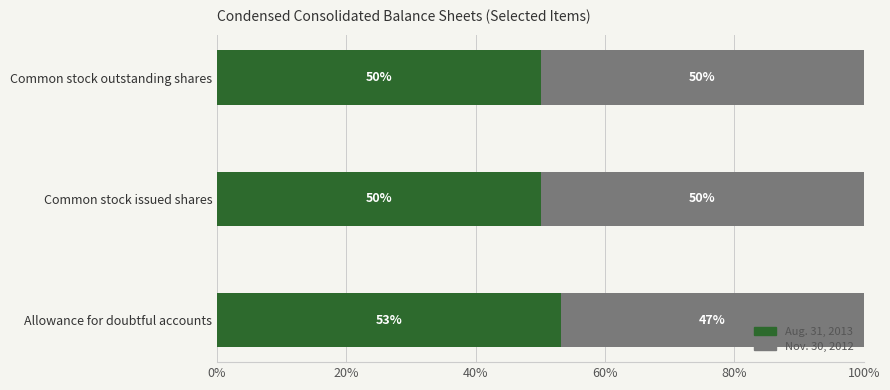

What is the total value across all series at Common stock issued shares?

100.0